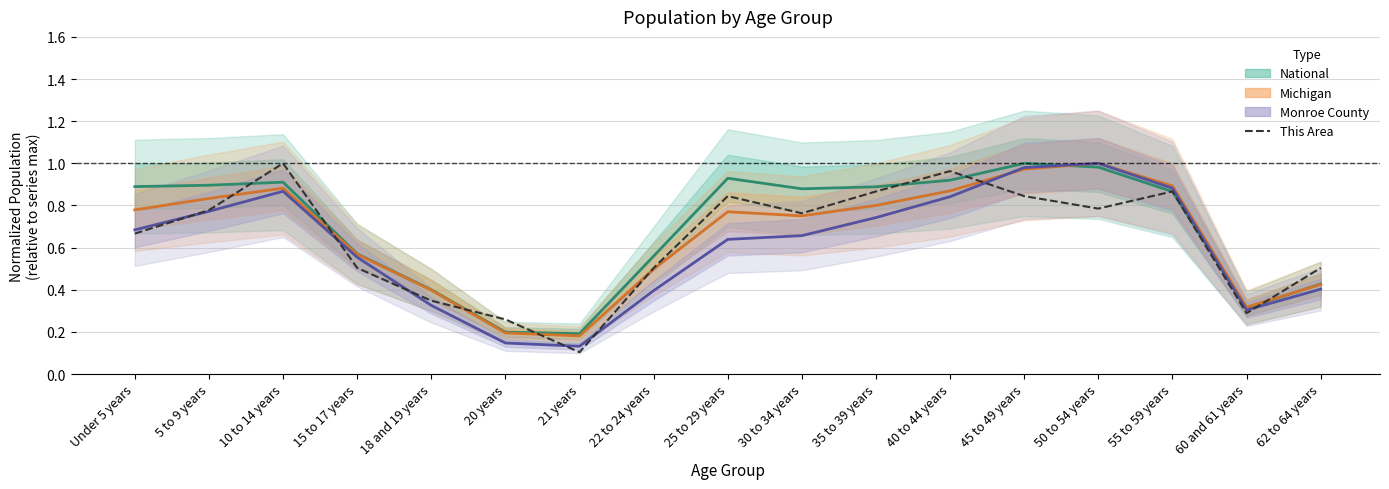

What is the label of the 3rd point from the right?

55 to 59 years